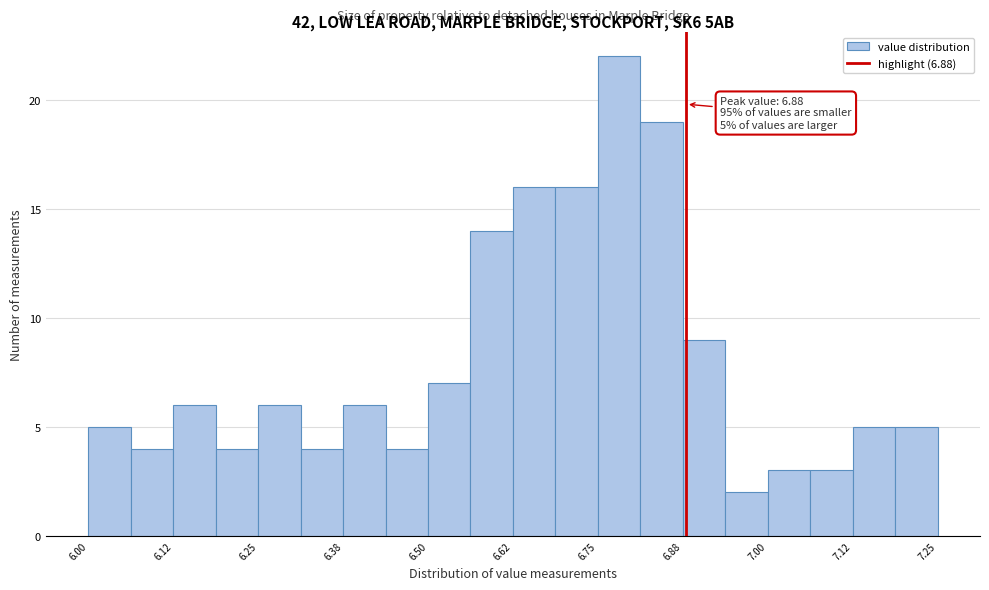

Around what value on the x-axis is the tallest bar? Give the approximate position of its centre, as read against the axis.

6.78